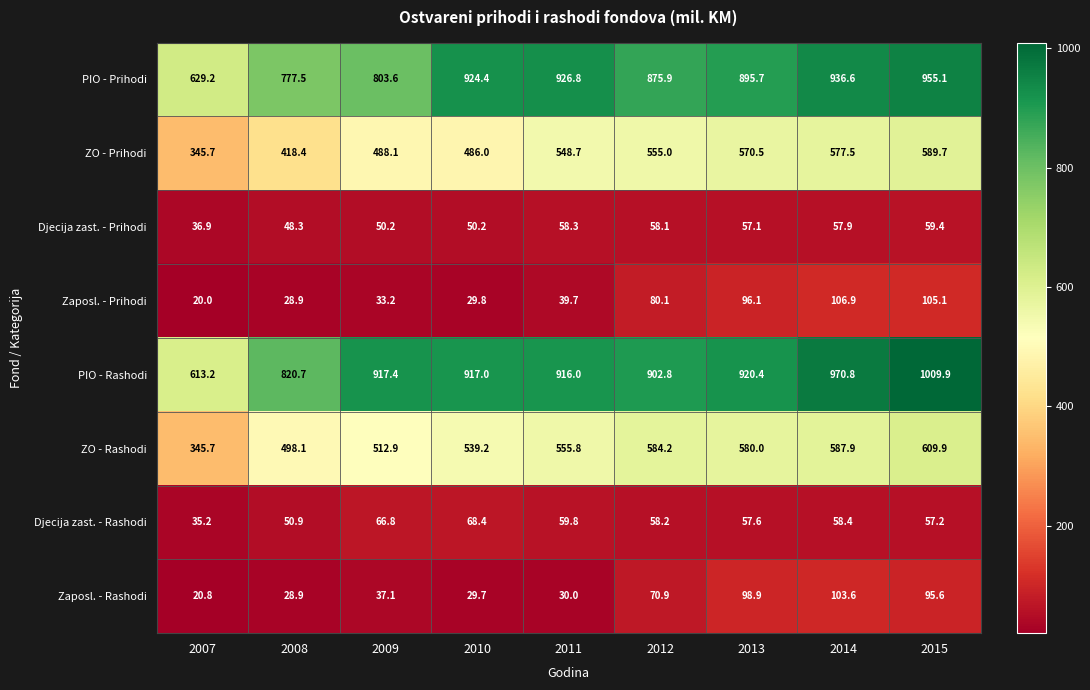

How many values in the PIO - Prihodi series exceed 895?

5